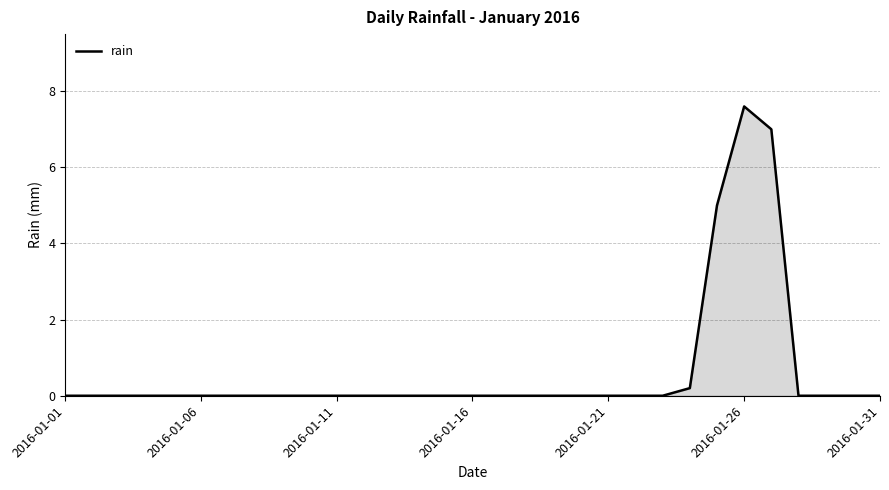

What is the maximum value shown in the chart?

7.6